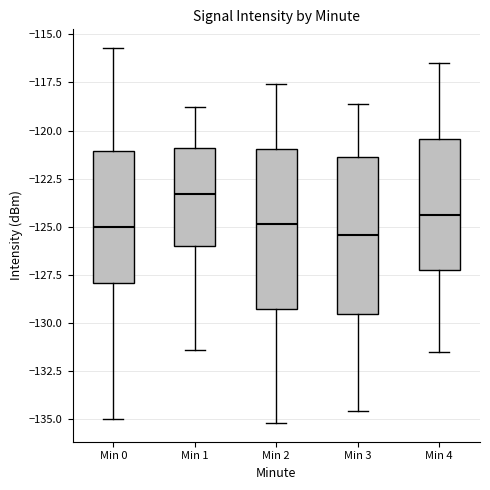

Where does the lower whisker of the box for Min 3 end on the y-axis? The values are not printed on the chart, so give them approximately, as read against the axis.

-134.5